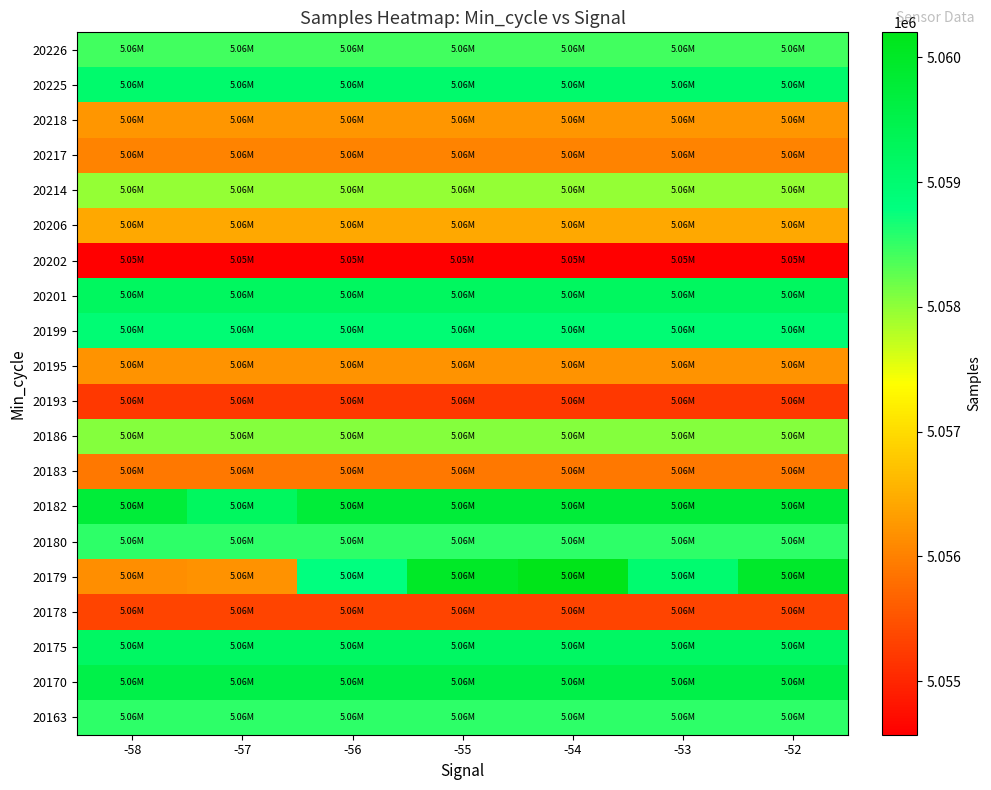

At how many categories does at least one series exceed 5058036?

7